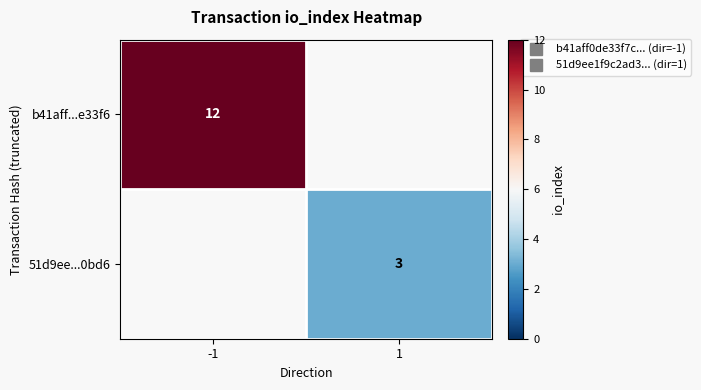

Which label corresponds to the smallest value in the chart?

1